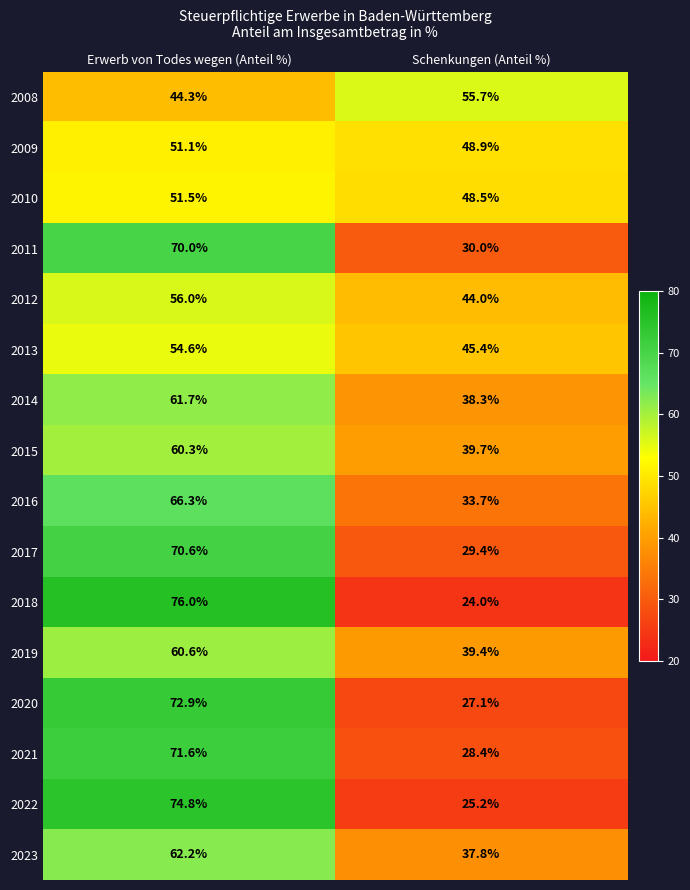

What is the difference between the highest and lowest values at Erwerb von Todes wegen (Anteil %)?

31.7